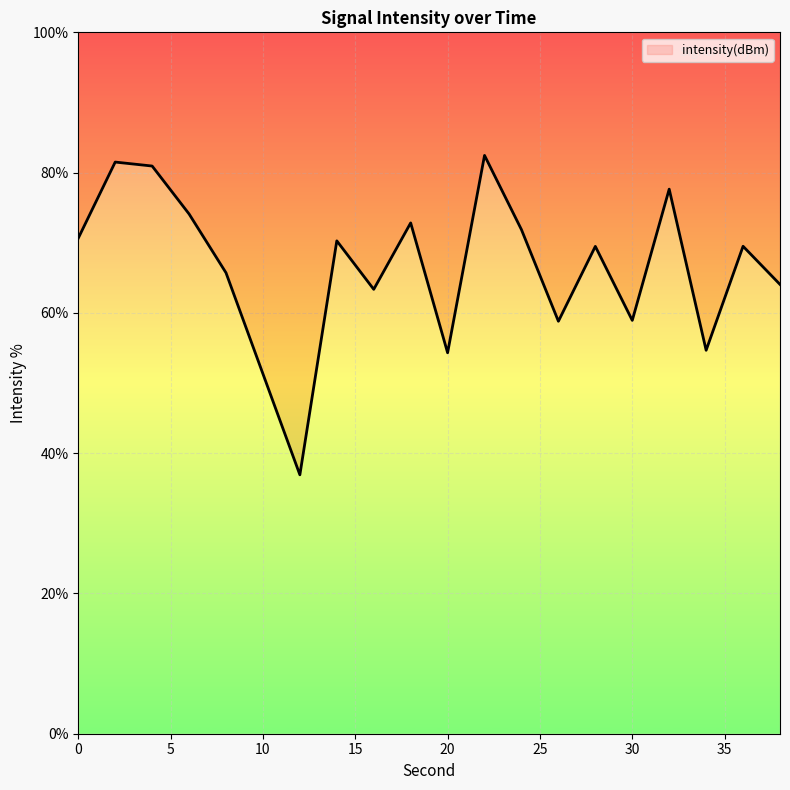

Approximately how many times larger is the value at 22 compared to 0?

1.2